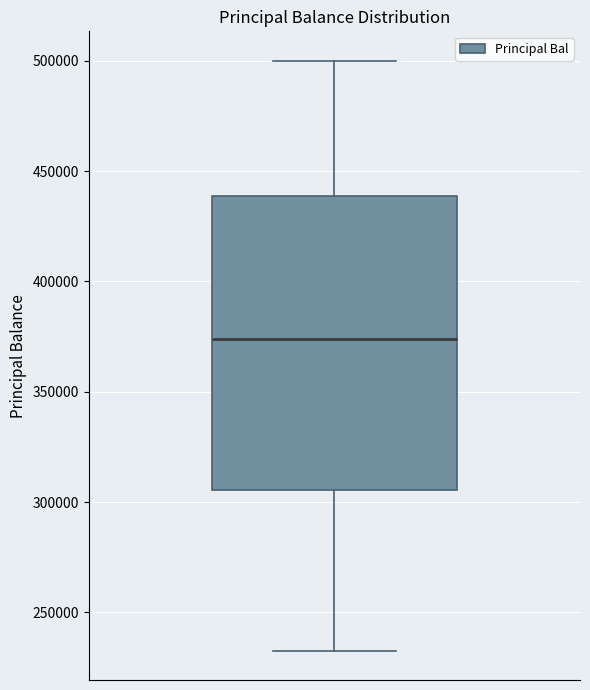

Transcribe this box plot: give where the median line is, the range the box spans, and where the two whiskers end, as read against the y-axis. The values are not printed on the chart, so give them approximately, as read against the axis.

median 375000, box 305000 to 440000, whiskers 235000 to 500000